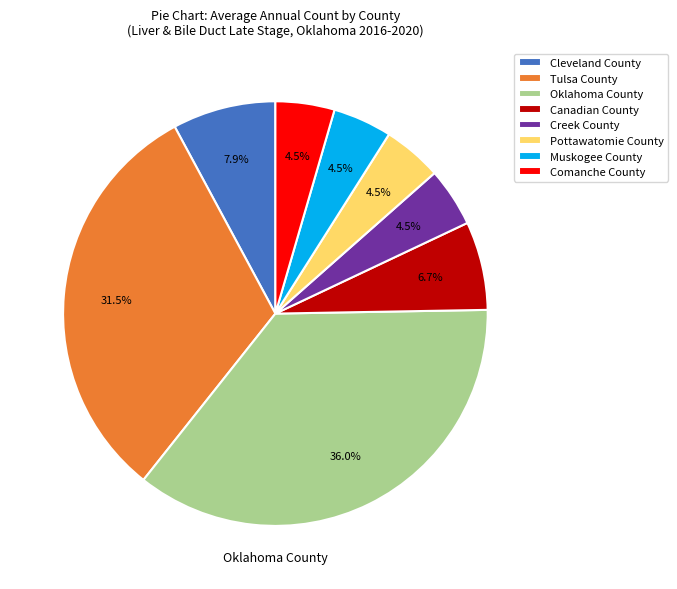

Which category has the biggest portion of the pie?

Oklahoma County